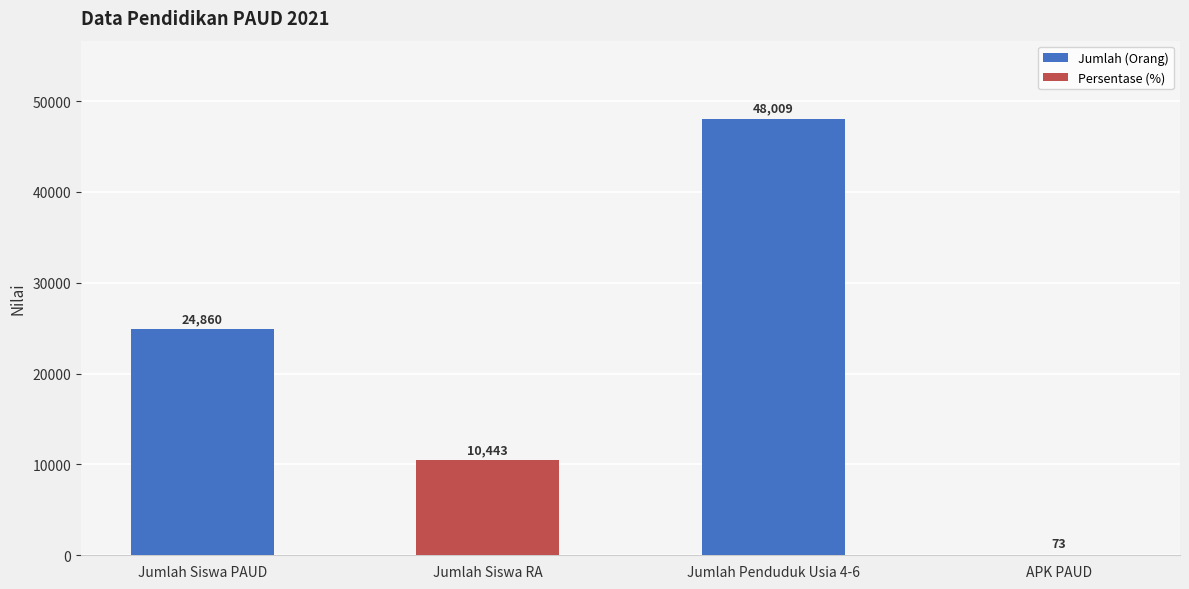

What is the change in value from Jumlah Siswa PAUD to Jumlah Penduduk Usia 4-6?

+23149.0